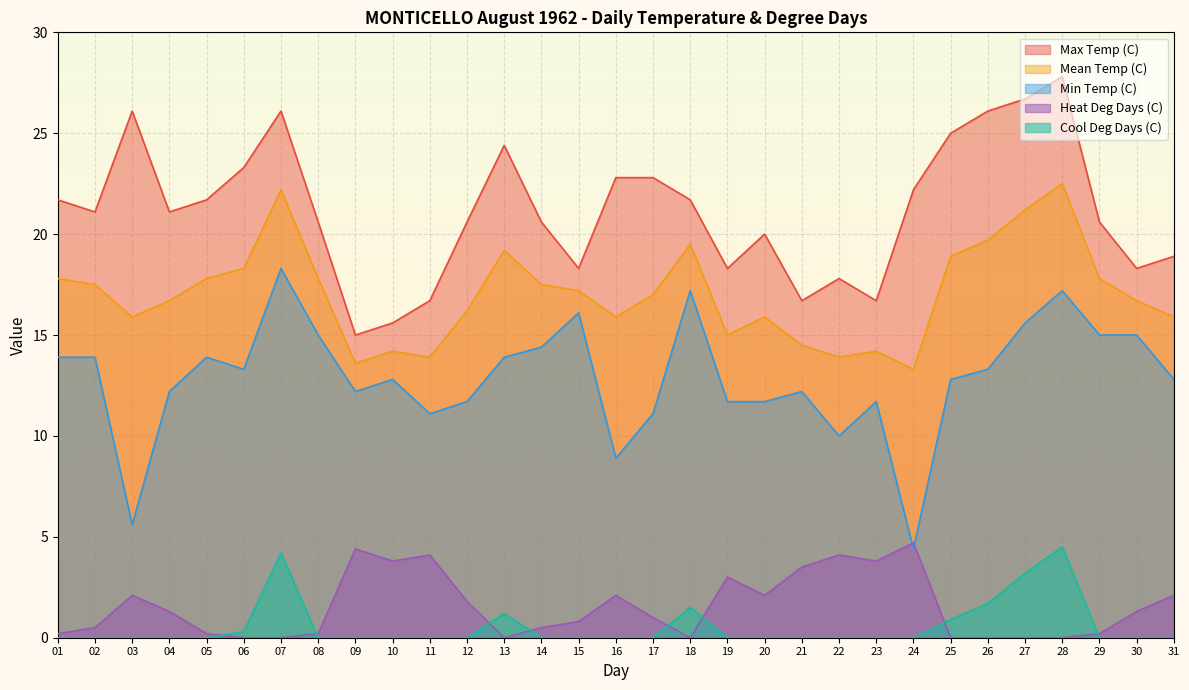

What is the sum of all Heat Deg Days (C) values?

47.8